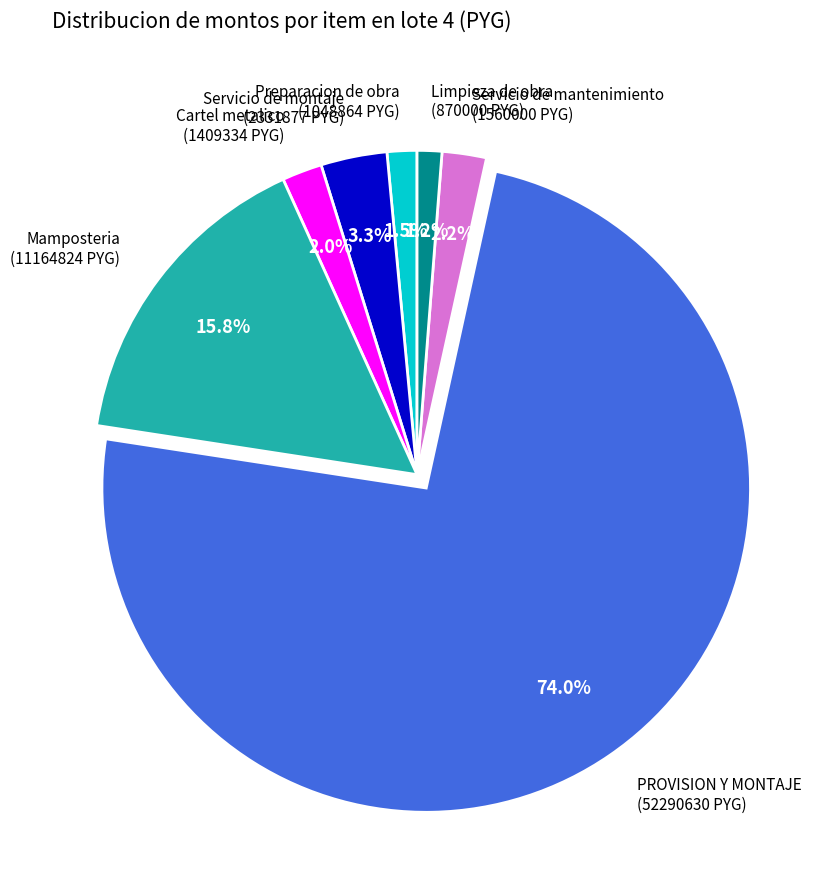

Count the number of slices in the pie.

7